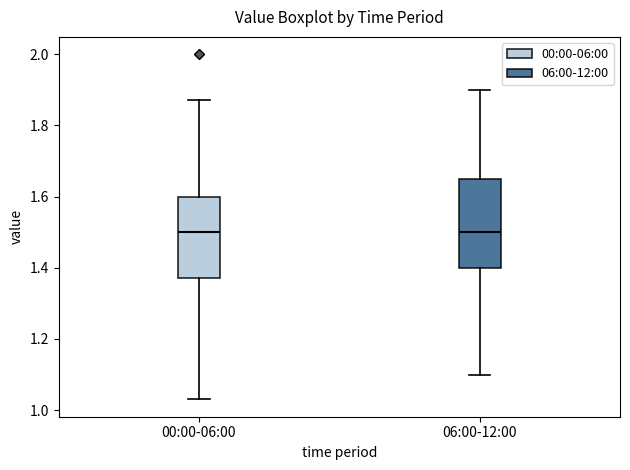

Reading left to right, transcribe this box plot: for each box, give where its median line is, the range the box spans, and where its two whiskers end, as read against the y-axis. The values are not printed on the chart, so give them approximately, as read against the axis.

00:00-06:00: median 1.50, box 1.38 to 1.60, whiskers 1.04 to 1.88
06:00-12:00: median 1.50, box 1.40 to 1.66, whiskers 1.10 to 1.90